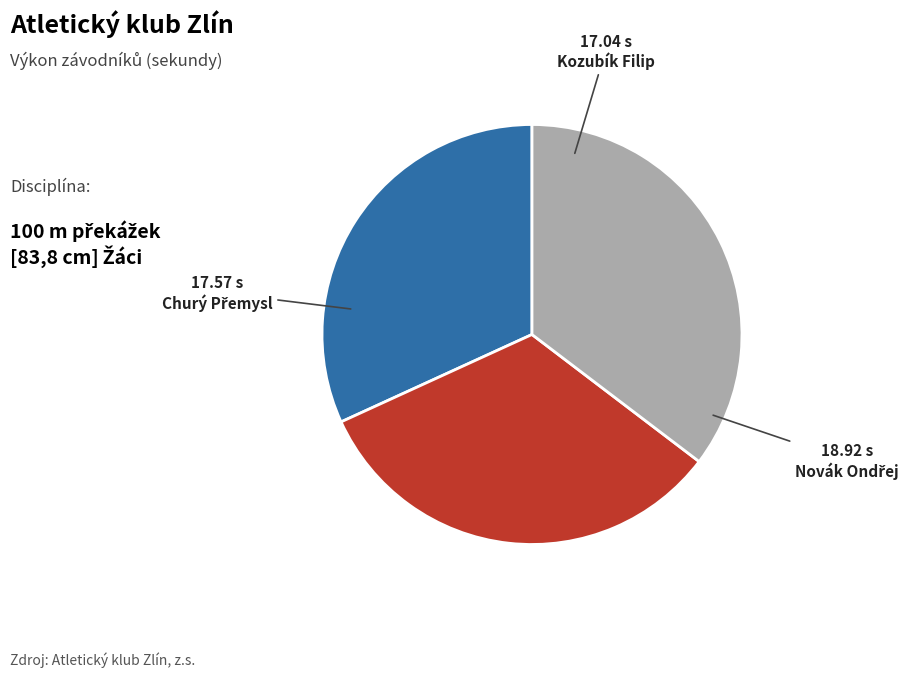

Which slice is the smallest?

Kozubík Filip